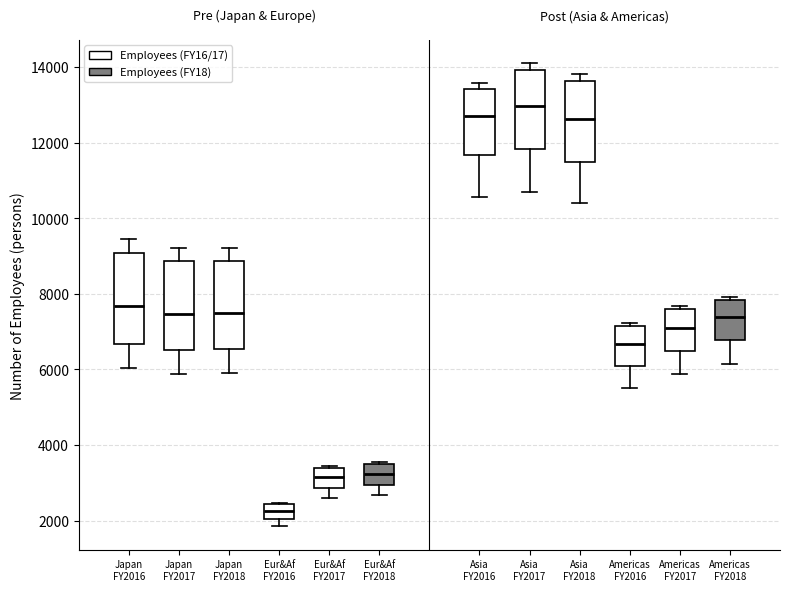

Reading left to right, transcribe this box plot: for each box, give where its median line is, the range the box spans, and where its two whiskers end, as read against the y-axis. The values are not printed on the chart, so give them approximately, as read against the axis.

Japan FY2016: median 7600, box 6600 to 9000, whiskers 6000 to 9400
Japan FY2017: median 7400, box 6600 to 8800, whiskers 5800 to 9200
Japan FY2018: median 7400, box 6600 to 8800, whiskers 6000 to 9200
Eur&Af FY2016: median 2200, box 2000 to 2400, whiskers 1800 to 2400
Eur&Af FY2017: median 3200, box 2800 to 3400, whiskers 2600 to 3400
Eur&Af FY2018: median 3200, box 3000 to 3600, whiskers 2600 to 3600
Asia FY2016: median 12800, box 11600 to 13400, whiskers 10600 to 13600
Asia FY2017: median 13000, box 11800 to 14000, whiskers 10600 to 14200
Asia FY2018: median 12600, box 11400 to 13600, whiskers 10400 to 13800
Americas FY2016: median 6600, box 6000 to 7200, whiskers 5600 to 7200 (just above the box's upper edge)
Americas FY2017: median 7200, box 6400 to 7600, whiskers 5800 to 7600 (just above the box's upper edge)
Americas FY2018: median 7400, box 6800 to 7800, whiskers 6200 to 8000